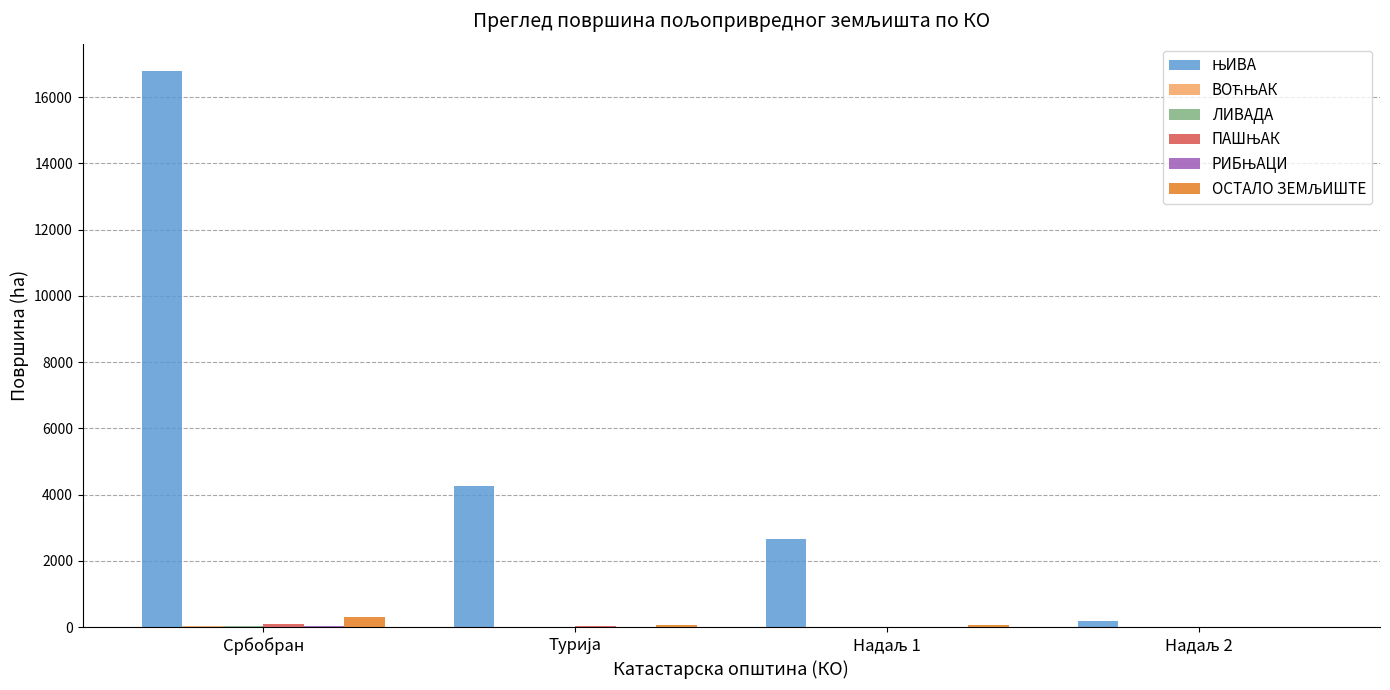

At which category is the sum across all series the highest?

Србобран